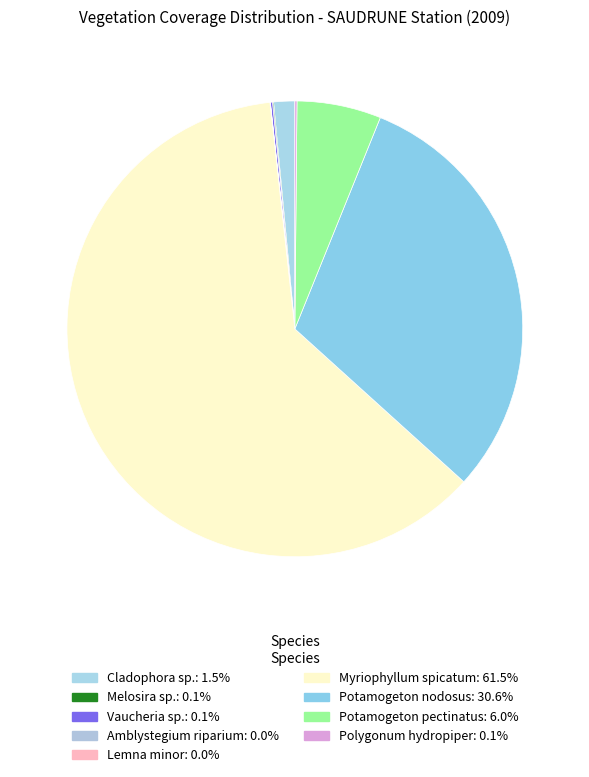

Which slice is the largest?

Myriophyllum spicatum